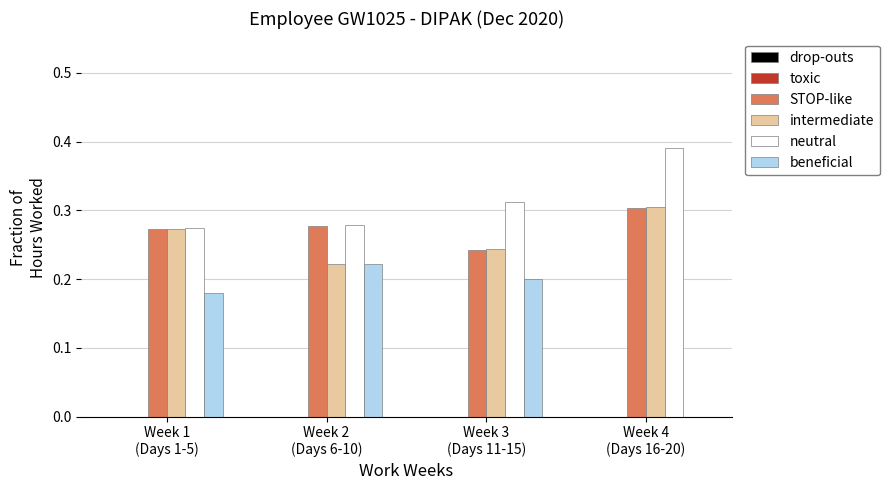

Which series has the largest total across all categories?

neutral